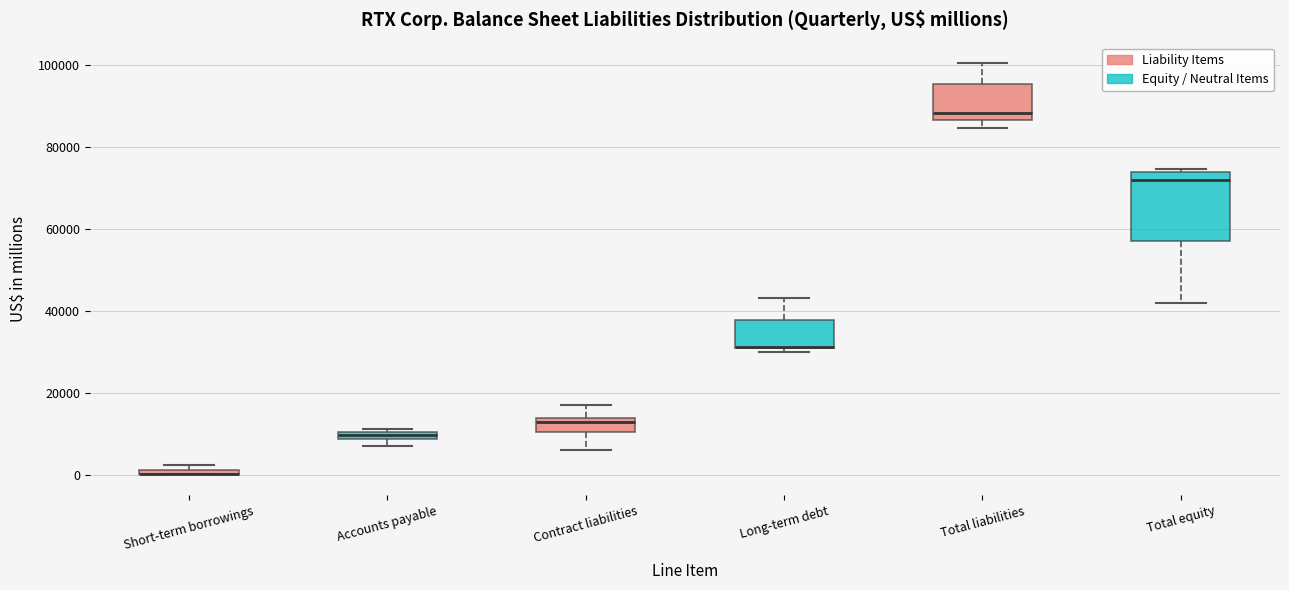

Comparing the boxes themselves (not the whiskers), which one is the tallest?

Total equity